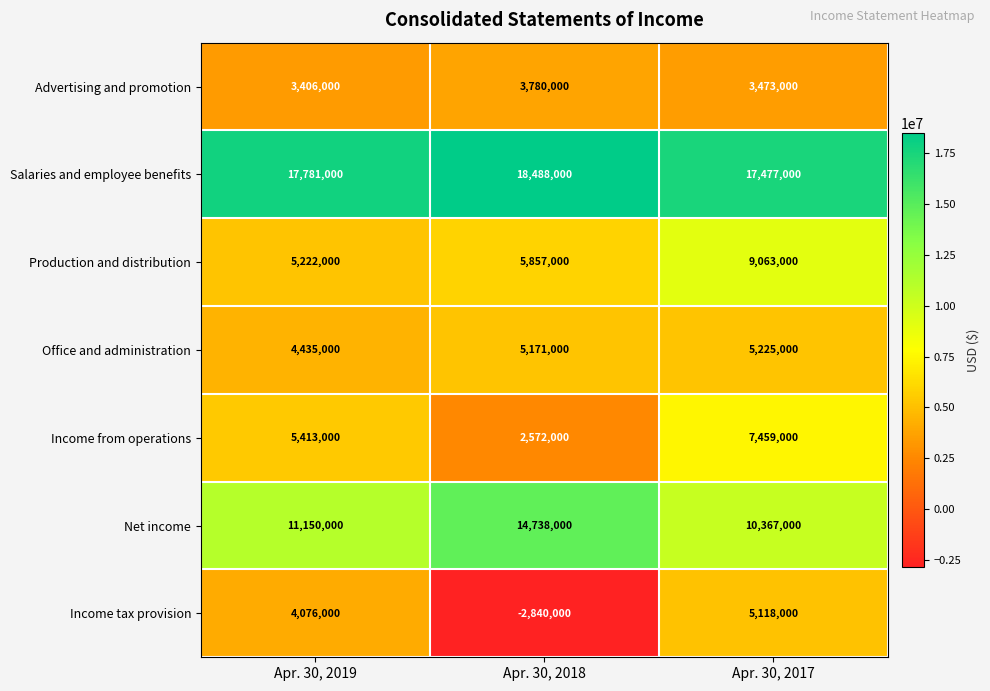

Reading right to left, what are all the values shown in this chart?

Advertising and promotion: Apr. 30, 2017=3473000	Apr. 30, 2018=3780000	Apr. 30, 2019=3406000
Salaries and employee benefits: Apr. 30, 2017=17477000	Apr. 30, 2018=18488000	Apr. 30, 2019=17781000
Production and distribution: Apr. 30, 2017=9063000	Apr. 30, 2018=5857000	Apr. 30, 2019=5222000
Office and administration: Apr. 30, 2017=5225000	Apr. 30, 2018=5171000	Apr. 30, 2019=4435000
Income from operations: Apr. 30, 2017=7459000	Apr. 30, 2018=2572000	Apr. 30, 2019=5413000
Net income: Apr. 30, 2017=10367000	Apr. 30, 2018=14738000	Apr. 30, 2019=11150000
Income tax provision: Apr. 30, 2017=5118000	Apr. 30, 2018=-2840000	Apr. 30, 2019=4076000